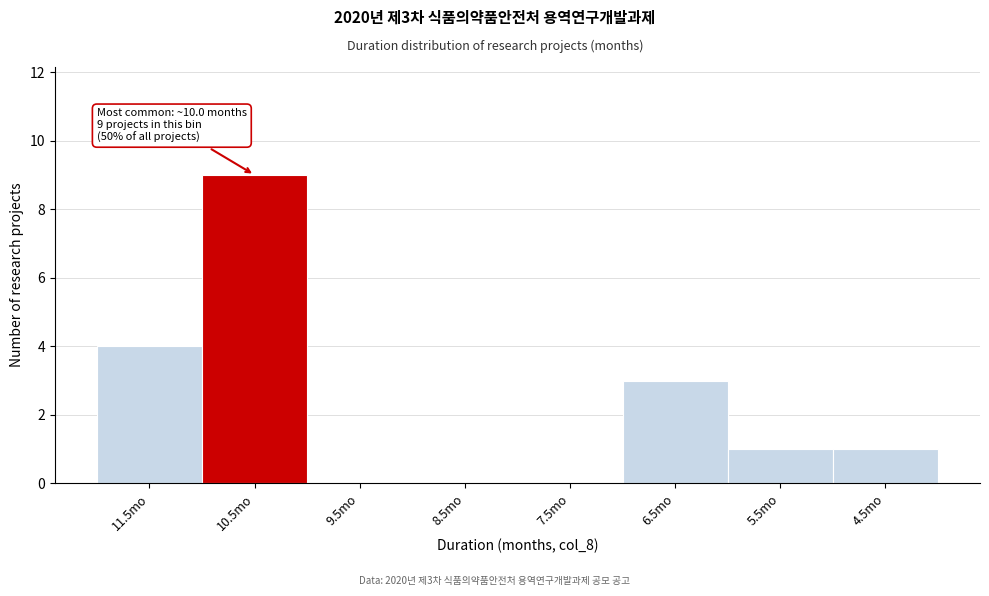

Reading left to right, what are all the values shown in this chart?

11.5mo=4	10.5mo=9	9.5mo=0	8.5mo=0	7.5mo=0	6.5mo=3	5.5mo=1	4.5mo=1